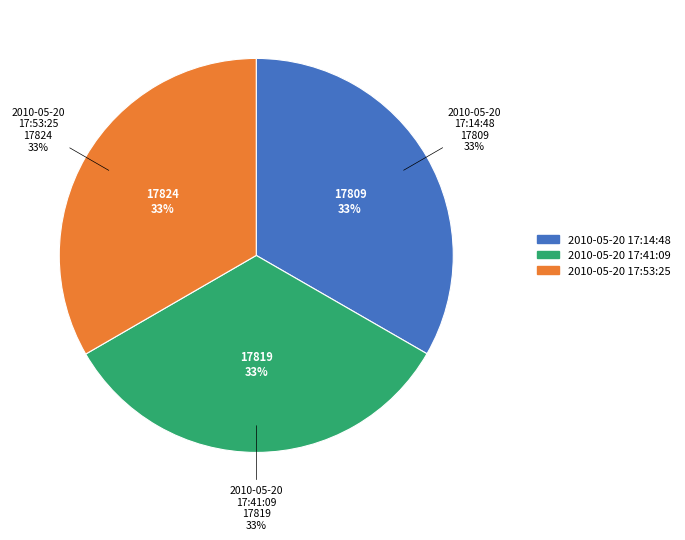

To the nearest percent, what percentage of the pie is 2010-05-20 17:41:09?

33%